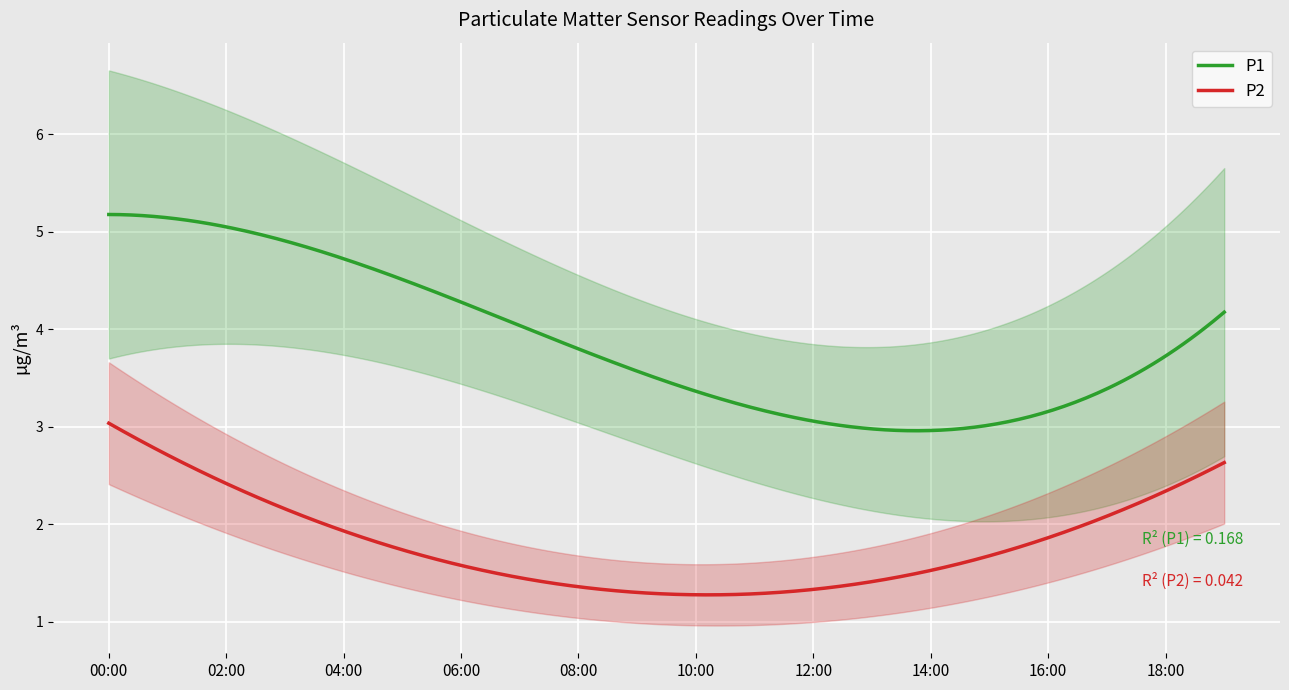

True or false: P1 and P2 intersect in this chart.

False